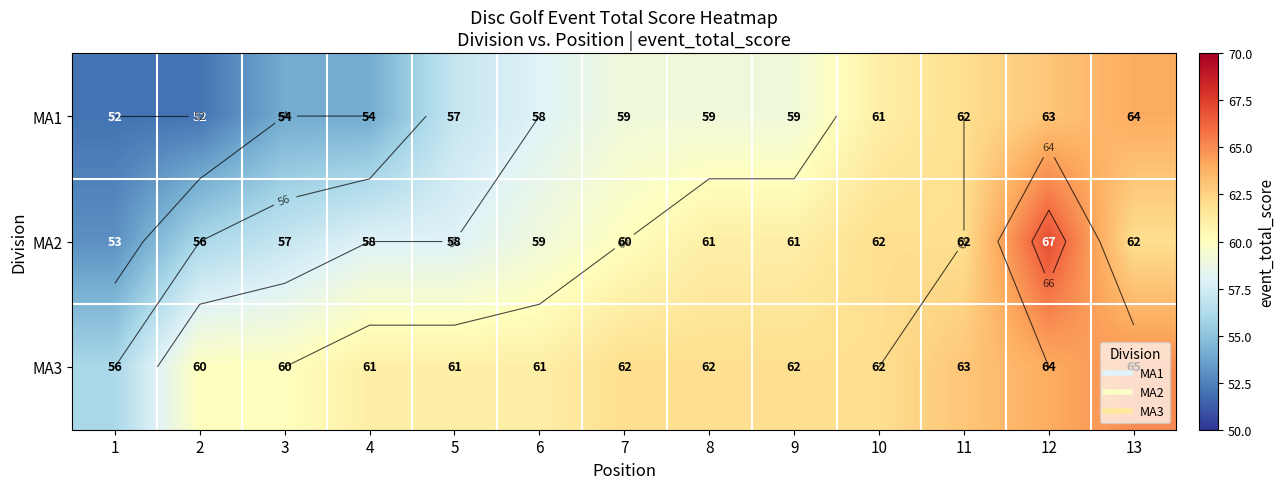

What is the lowest value of the MA2 series?

53